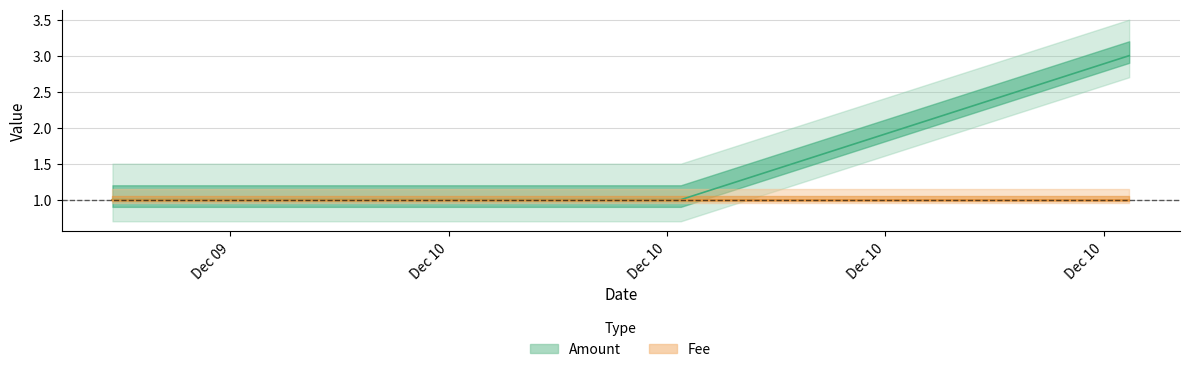

Is it true that the value at 2017-12-09 14:45:38 is 1?

True